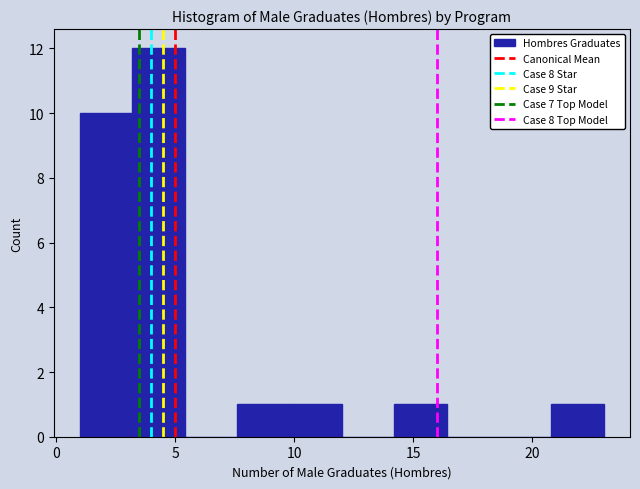

Reading left to right, list every bar in this chart as the range it spans on the x-axis followed by its height. Neither the bar edges nor the heights are printed on the chart, so give them approximately, as read against the axes.

1.0 to 3.2: 10
3.2 to 5.4: 12
5.4 to 7.6: 0
7.6 to 9.8: 1
9.8 to 12.0: 1
12.0 to 14.2: 0
14.2 to 16.4: 1
16.4 to 18.6: 0
18.6 to 20.8: 0
20.8 to 23.0: 1